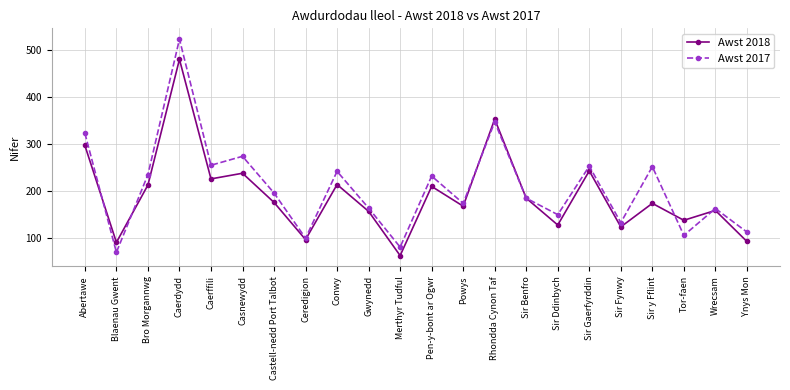

What value does the Awst 2018 series have at Sir Fynwy, to the nearest 50?

100